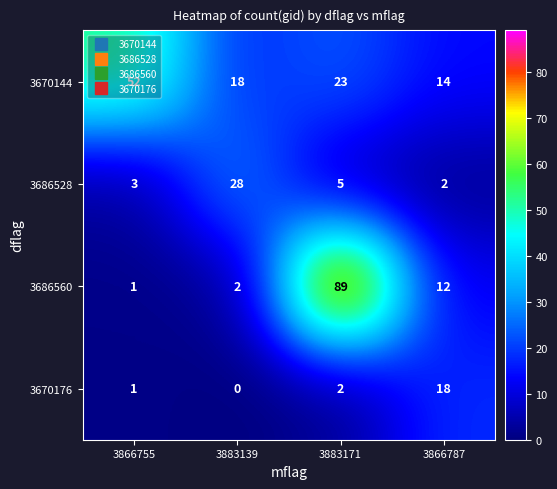

What is the difference between the maximum and minimum values in the 3686528 series?

26